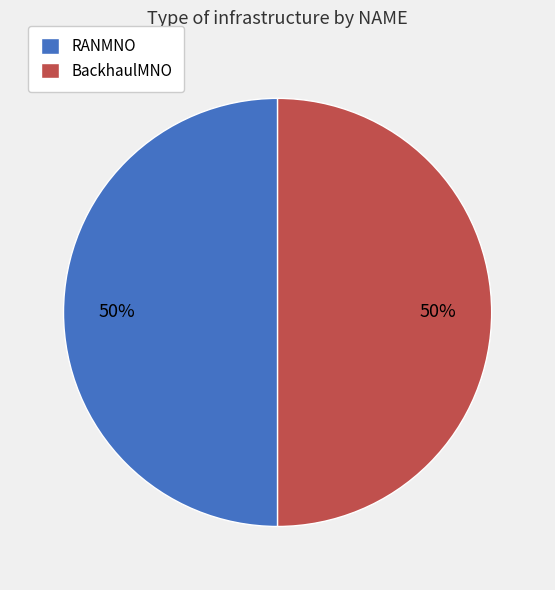

Combined, do BackhaulMNO and RANMNO account for over 50%?

Yes